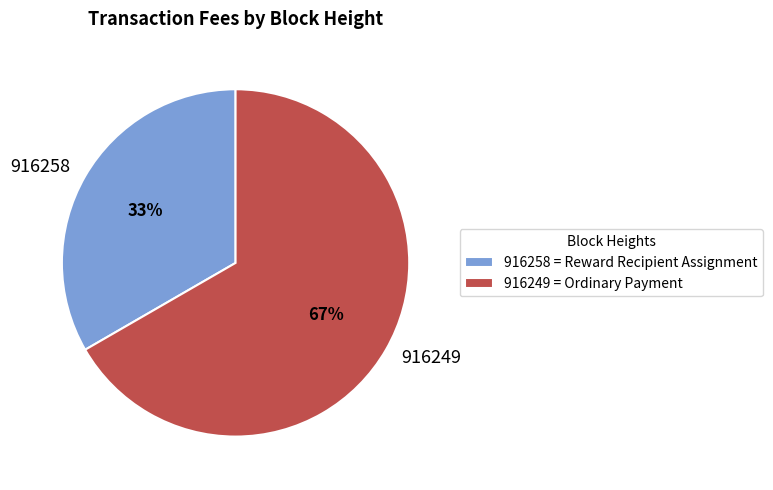

Between 916258 and 916249, which is larger?

916249